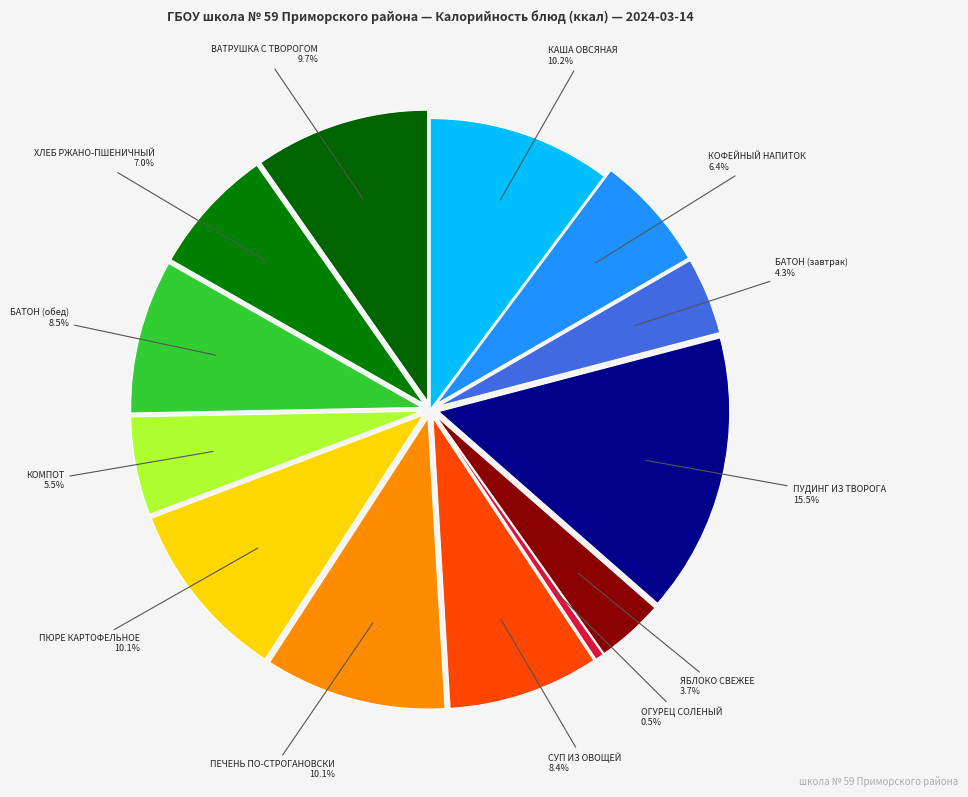

To the nearest percent, what portion does КОФЕЙНЫЙ НАПИТОК represent?

6%